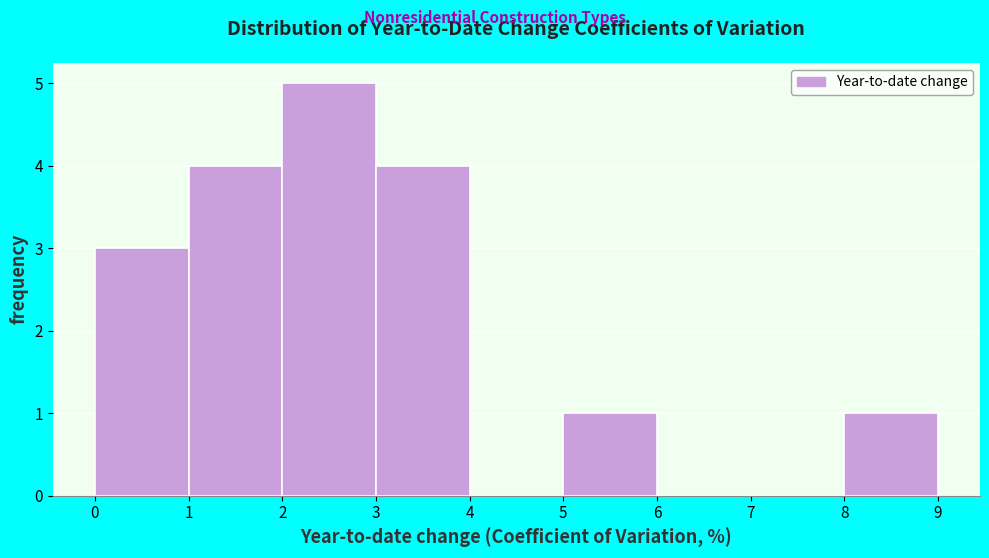

Reading left to right, list every bar in this chart as the range it spans on the x-axis followed by its height. The values are not printed on the chart, so give them approximately, as read against the axis.

0 to 1: 3
1 to 2: 4
2 to 3: 5
3 to 4: 4
4 to 5: 0
5 to 6: 1
6 to 7: 0
7 to 8: 0
8 to 9: 1